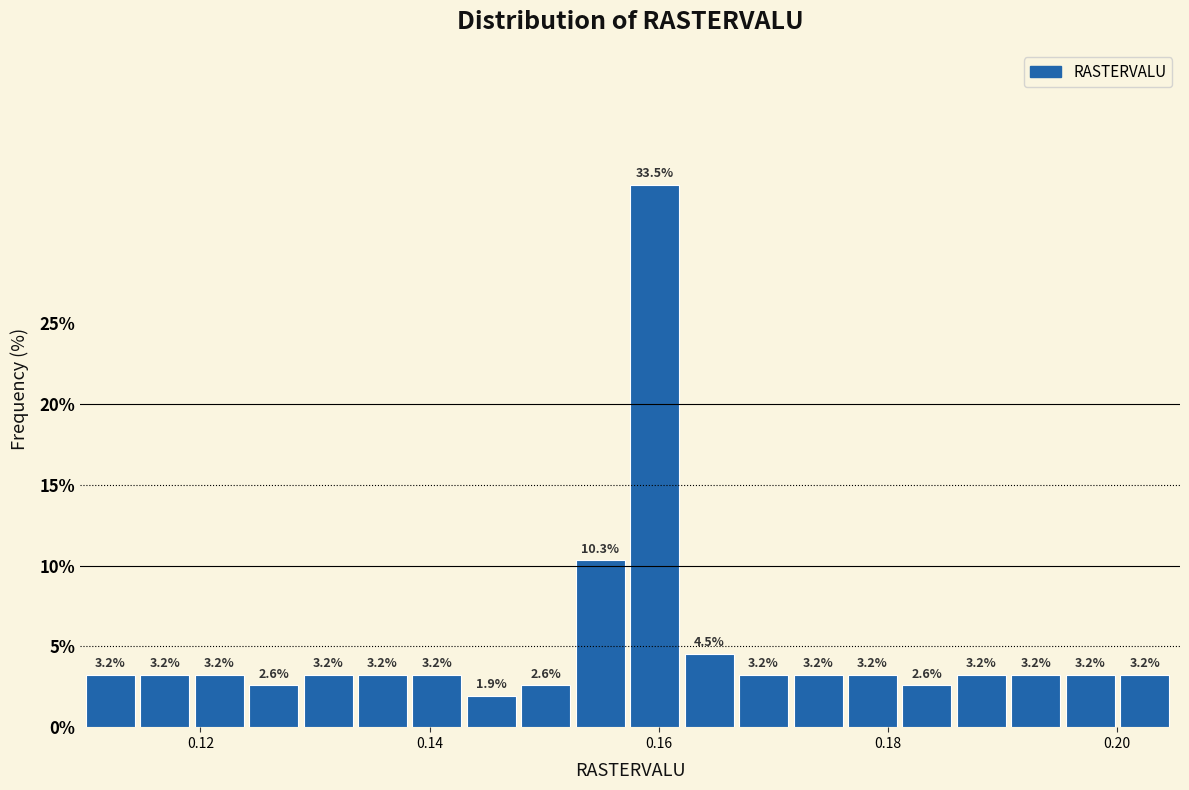

Around what value on the x-axis is the tallest bar? Give the approximate position of its centre, as read against the axis.

0.160